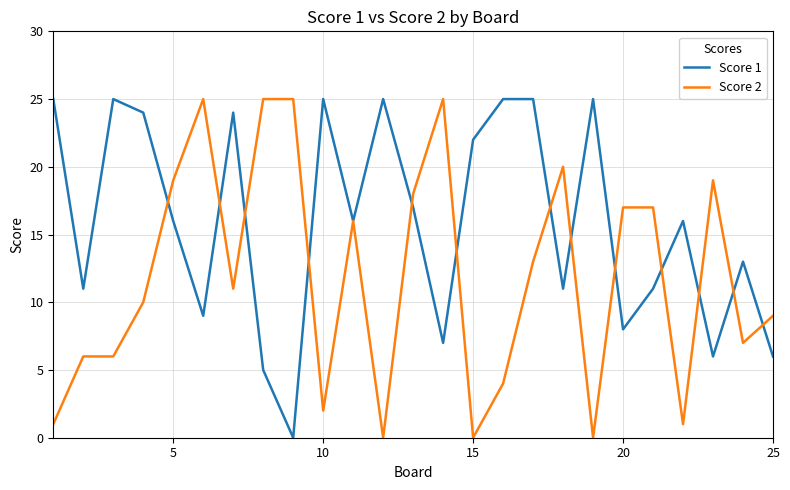

Which series has the largest total across all categories?

Score 1